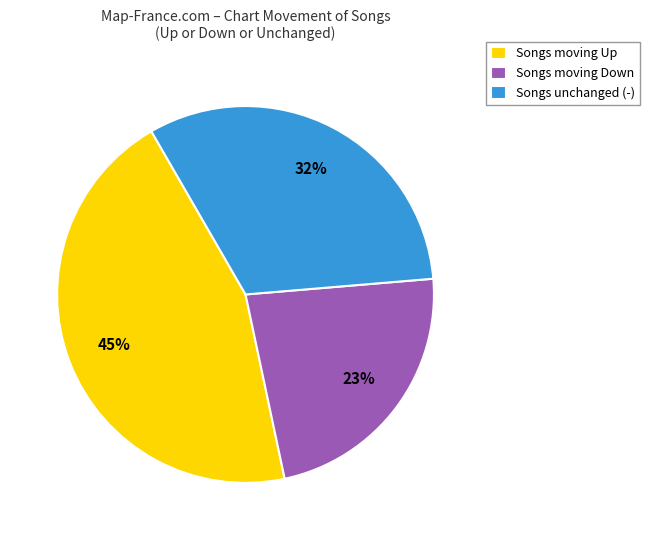

Count the number of slices in the pie.

3